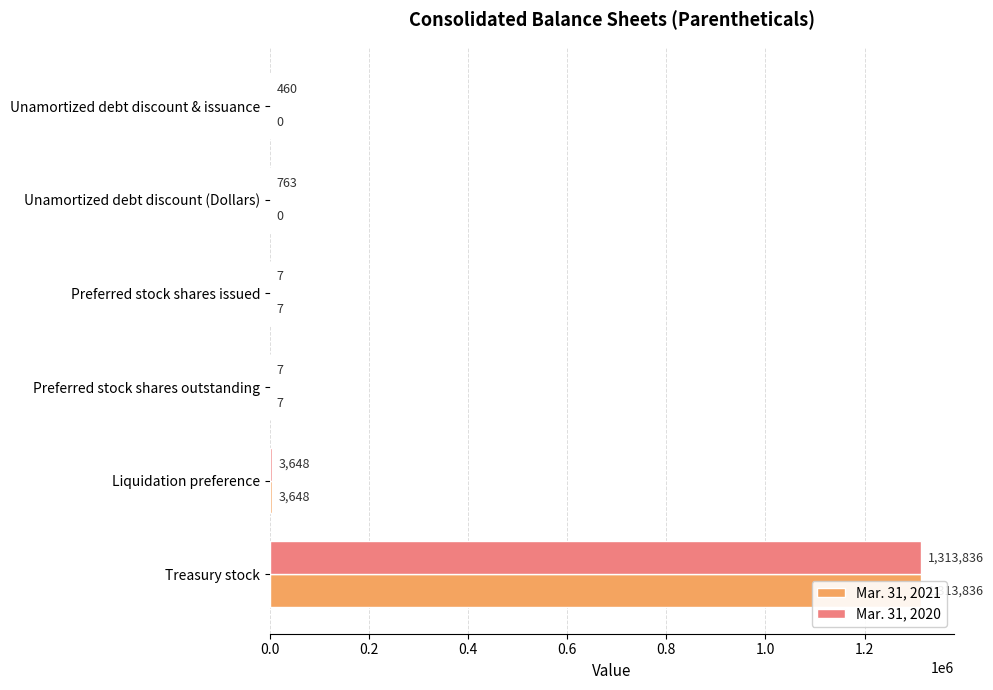

Between Unamortized debt discount (Dollars) and Preferred stock shares issued, which series saw the biggest shift?

Mar. 31, 2020